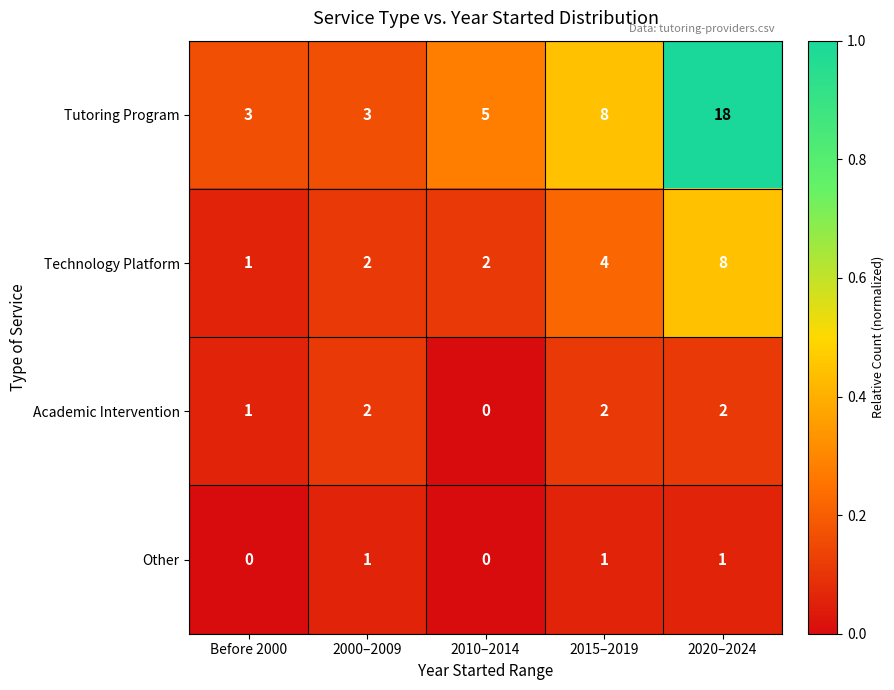

Reading left to right, transcribe all the data shown in this chart.

Tutoring Program: Before 2000=3	2000–2009=3	2010–2014=5	2015–2019=8	2020–2024=18
Technology Platform: Before 2000=1	2000–2009=2	2010–2014=2	2015–2019=4	2020–2024=8
Academic Intervention: Before 2000=1	2000–2009=2	2010–2014=0	2015–2019=2	2020–2024=2
Other: Before 2000=0	2000–2009=1	2010–2014=0	2015–2019=1	2020–2024=1